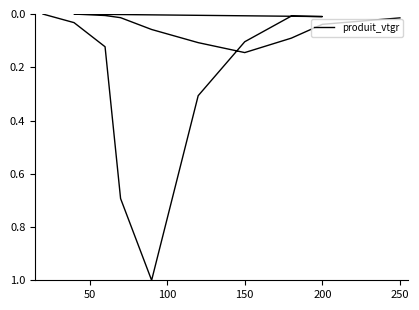

Reading left to right, what are all the values shown in this chart?

0.0	0.0	0.1	0.7	1.0	0.3	0.1	0.0	0.0	0.0	0.0	0.0	0.1	0.1	0.1	0.1	0.0	0.0